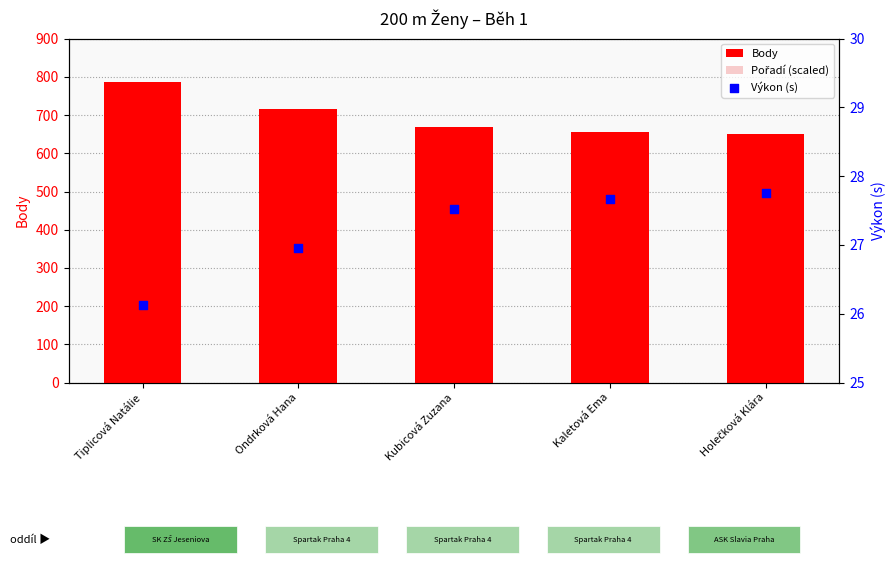

At which category is the sum across all series the highest?

Holečková Klára